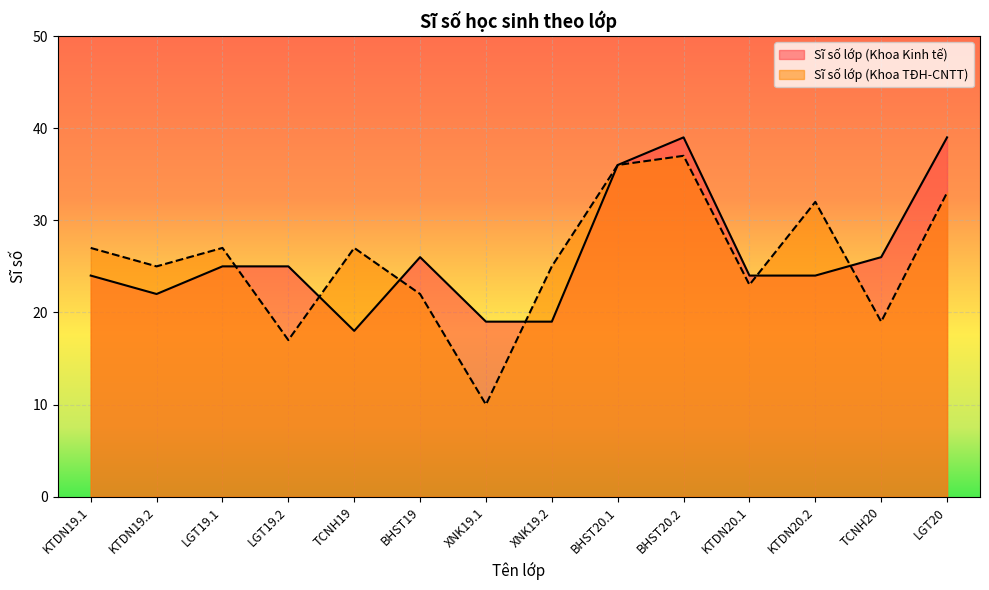

What are all the series names shown in the legend?

Sĩ số lớp (Khoa Kinh tế), Sĩ số lớp (Khoa TĐH-CNTT)